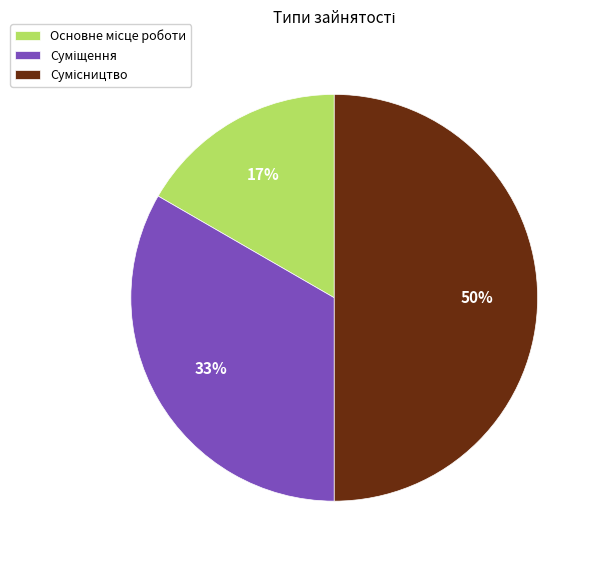

To the nearest percent, what is the average slice percentage?

33%